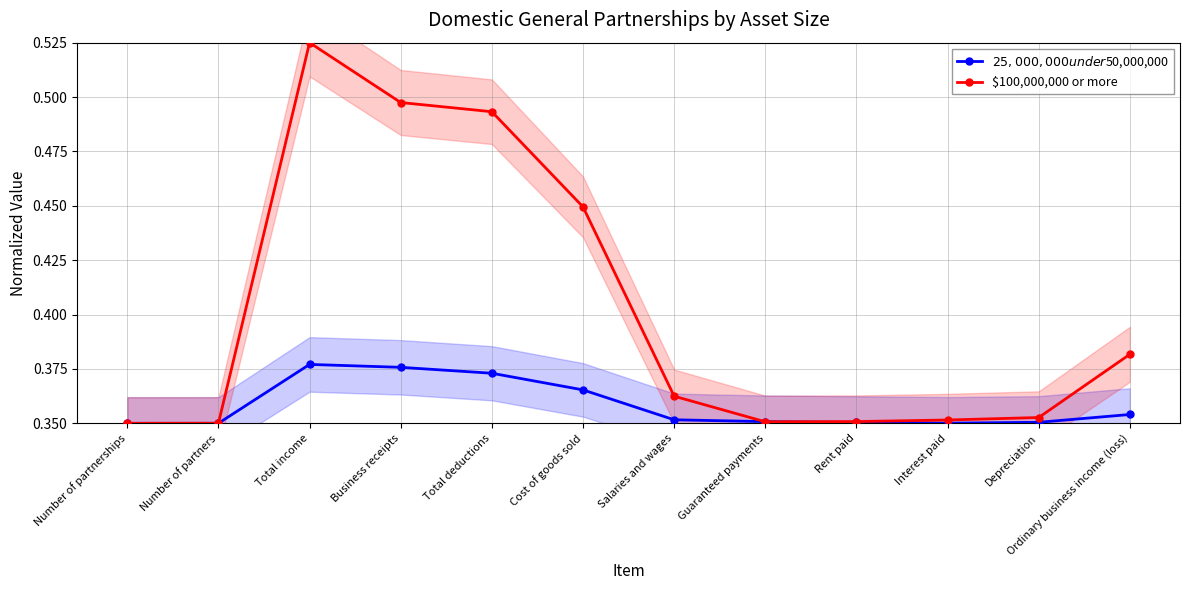

Which series ends up on top after the final intersection of $100,000,000 or more and $25,000,000 under $50,000,000?

$100,000,000 or more